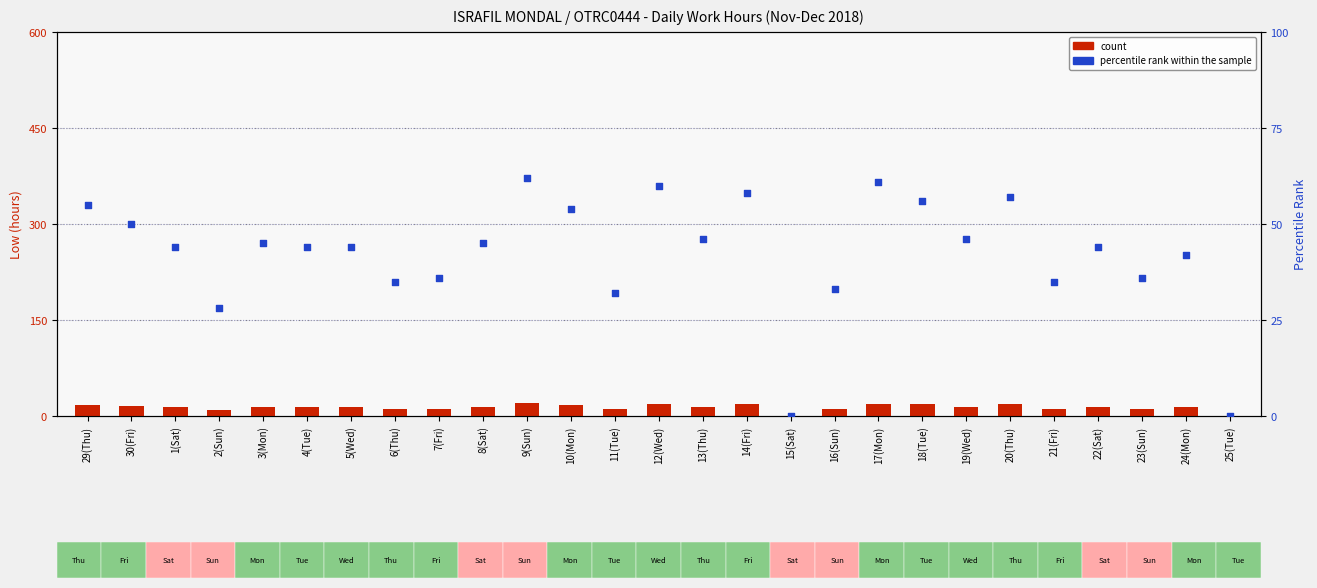

At which category is the sum across all series the highest?

9(Sun)